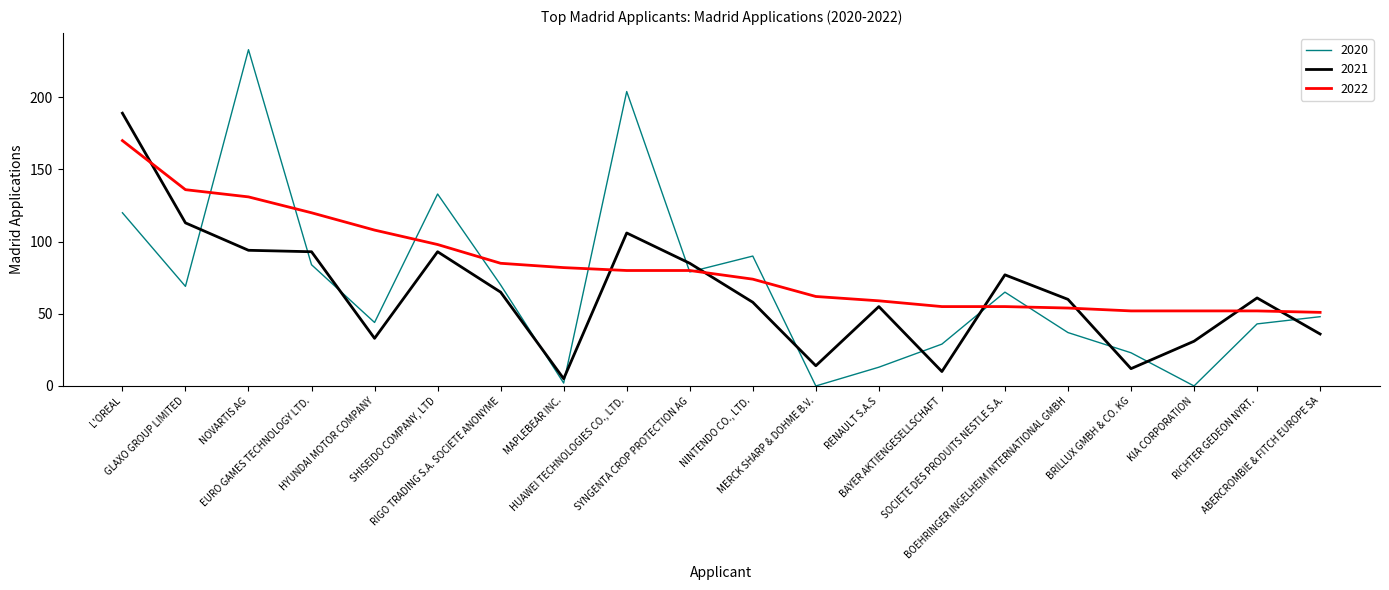

Which series ends up on top after the final intersection of 2022 and 2021?

2022